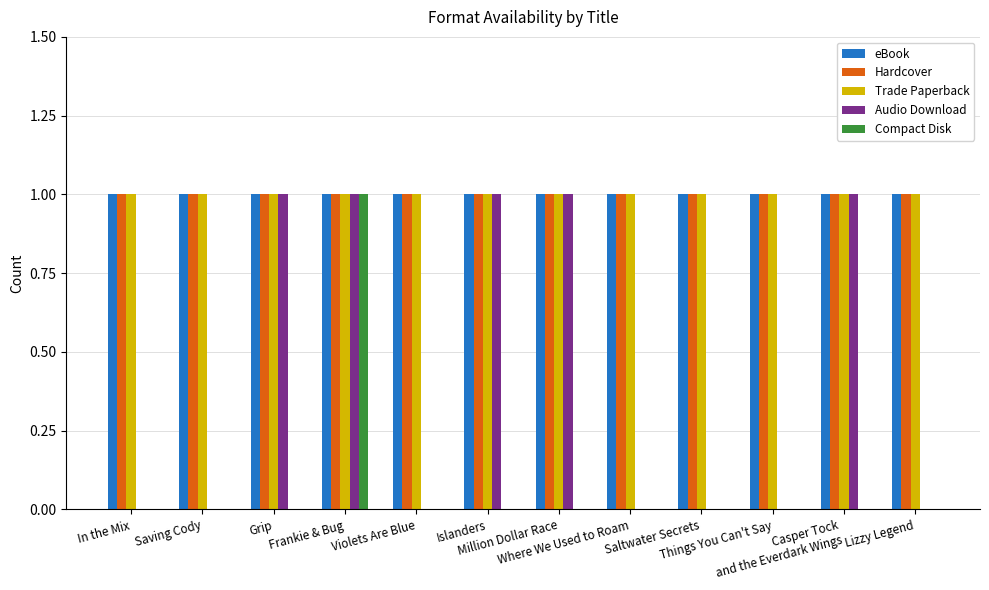

Reading left to right, transcribe all the data shown in this chart.

eBook: 1	1	1	1	1	1	1	1	1	1	1	1
Hardcover: 1	1	1	1	1	1	1	1	1	1	1	1
Trade Paperback: 1	1	1	1	1	1	1	1	1	1	1	1
Audio Download: 0	0	1	1	0	1	1	0	0	0	1	0
Compact Disk: 0	0	0	1	0	0	0	0	0	0	0	0